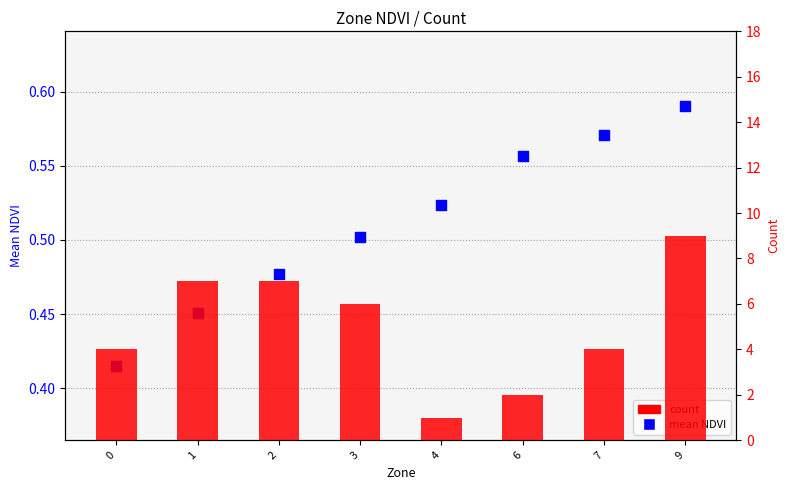

Which series has the widest spread of Y values?

count